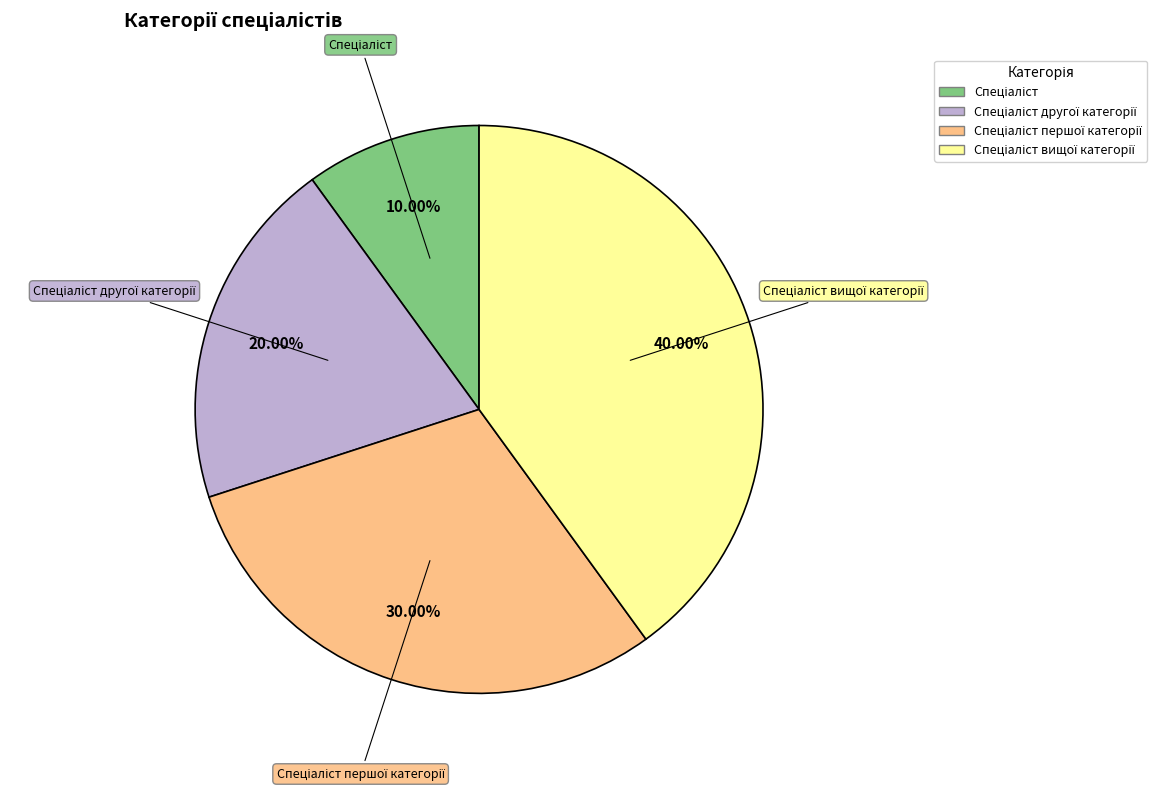

Is there any slice that represents more than half of the pie?

No